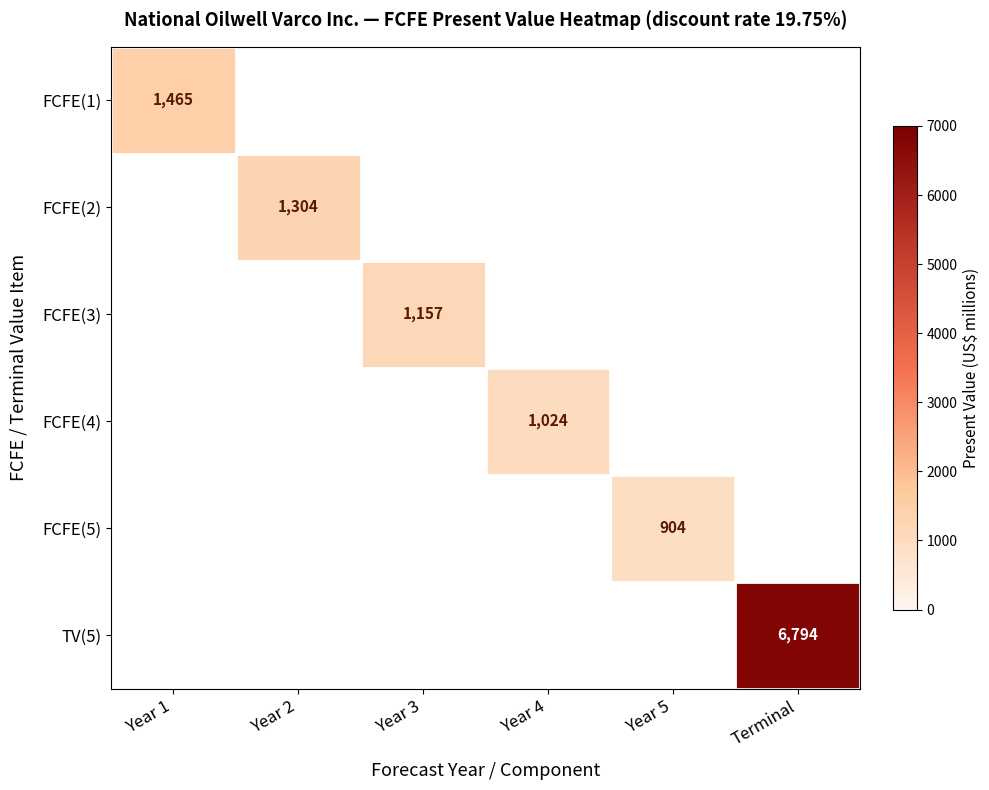

The value of FCFE(3) at Year 3 is 769. True or false?

False